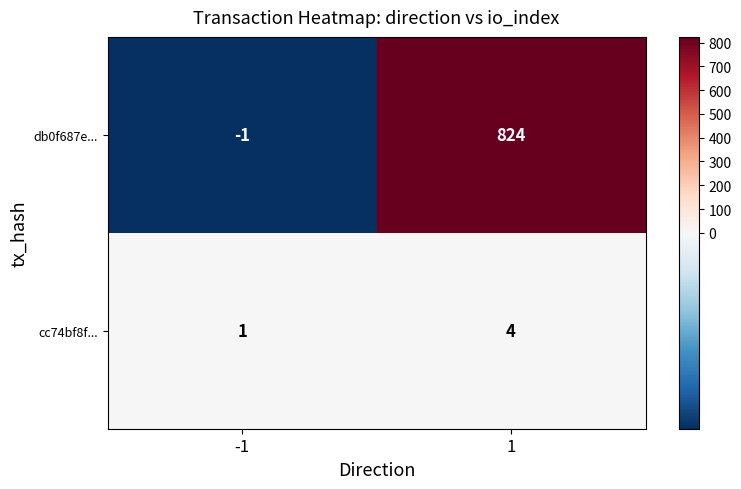

List the series in order of their peak value, lowest first.

cc74bf8f..., db0f687e...